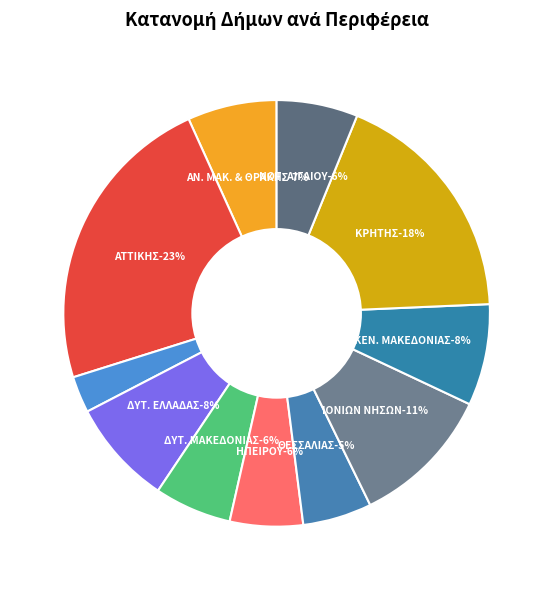

True or false: ΙΟΝΙΩΝ ΝΗΣΩΝ accounts for 1% of the total.

False